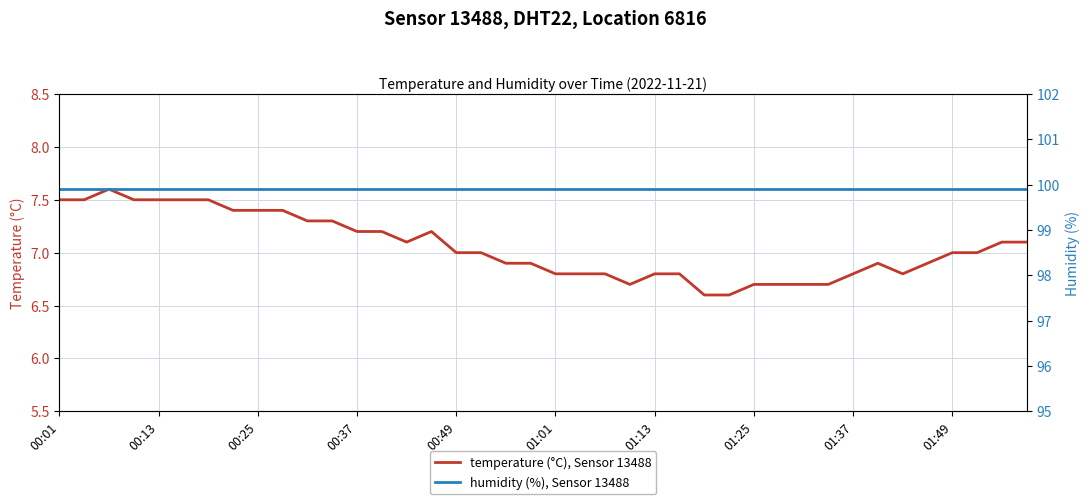

Which series has the largest range (max minus min)?

temperature (°C), Sensor 13488